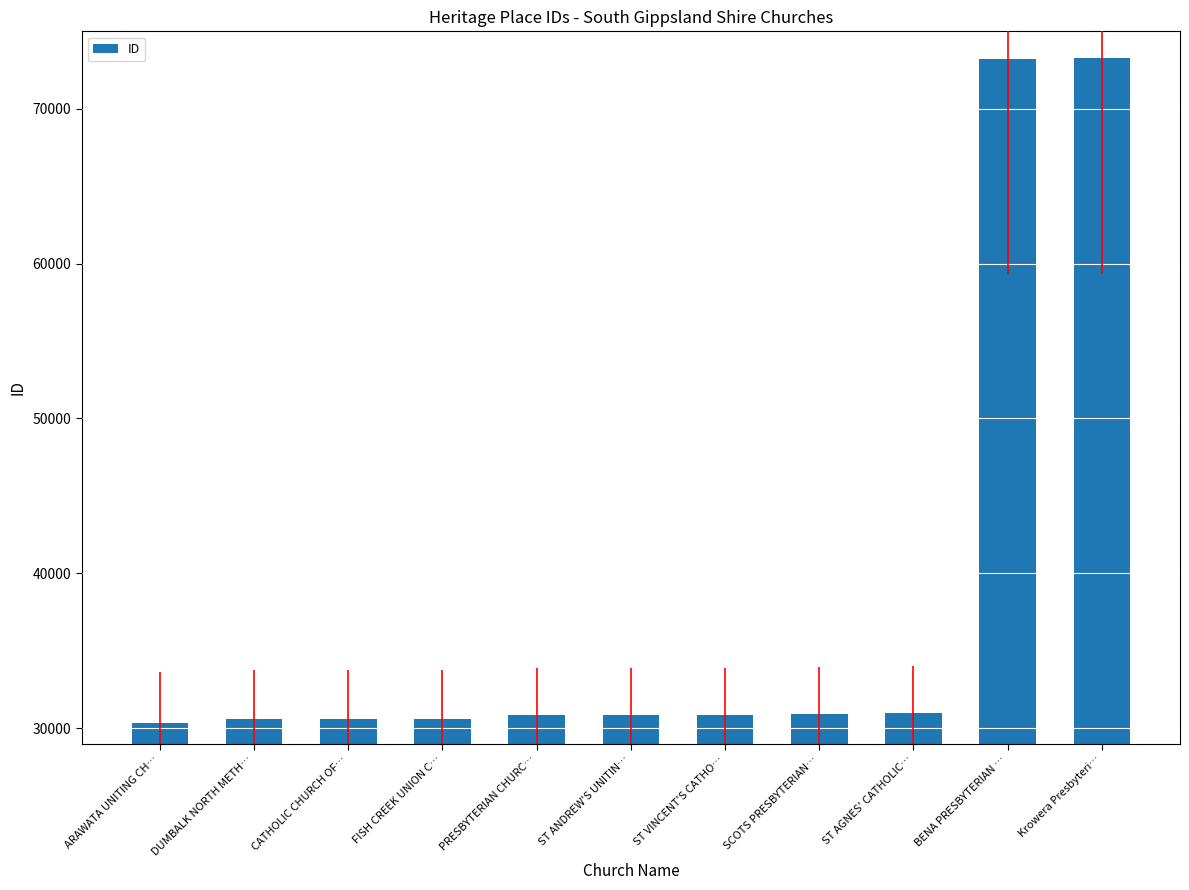

What is the label of the 3rd bar from the right?

ST AGNES' CATHOLIC…